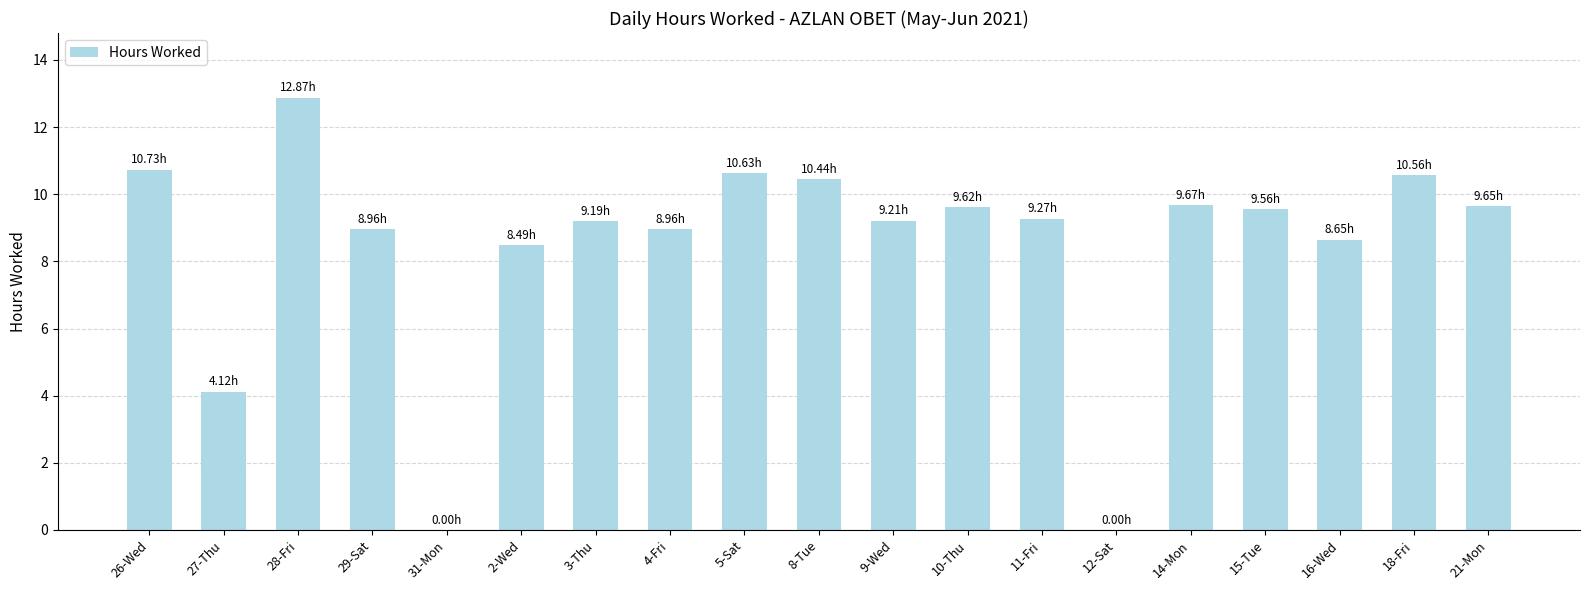

What is the ratio of the value at 4-Fri to the value at 21-Mon?

0.9